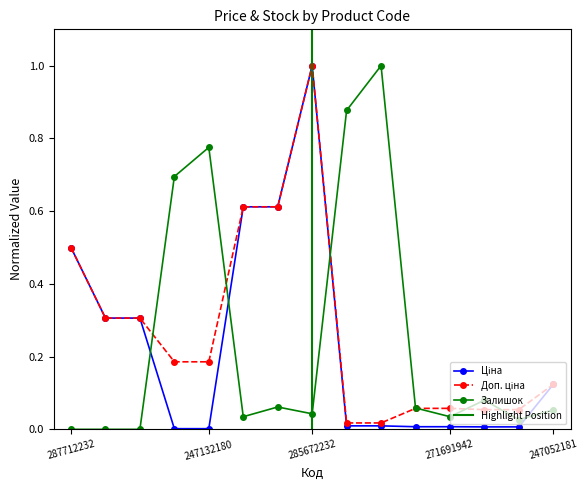

Is it true that Залишок equals -0.5 at 287712232?

False